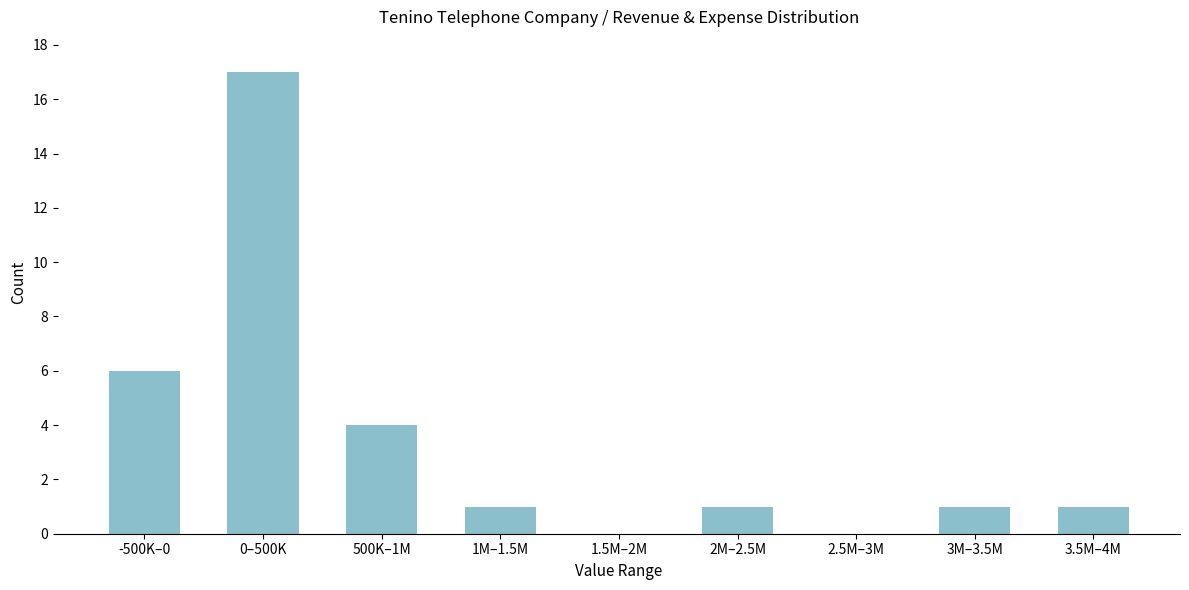

Reading left to right, transcribe all the data shown in this chart.

-500K–0=6	0–500K=17	500K–1M=4	1M–1.5M=1	1.5M–2M=0	2M–2.5M=1	2.5M–3M=0	3M–3.5M=1	3.5M–4M=1